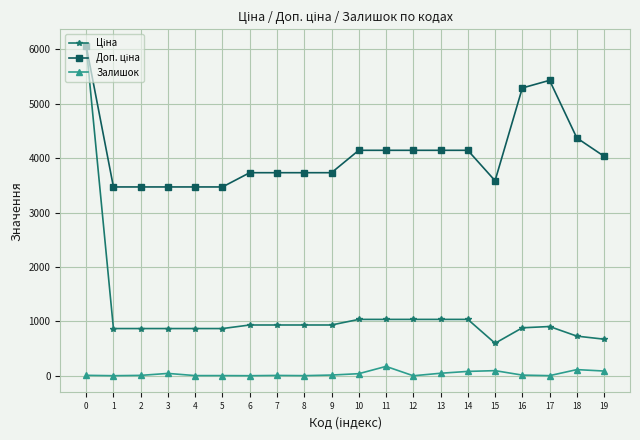

What is the greatest value displayed?

6067.2